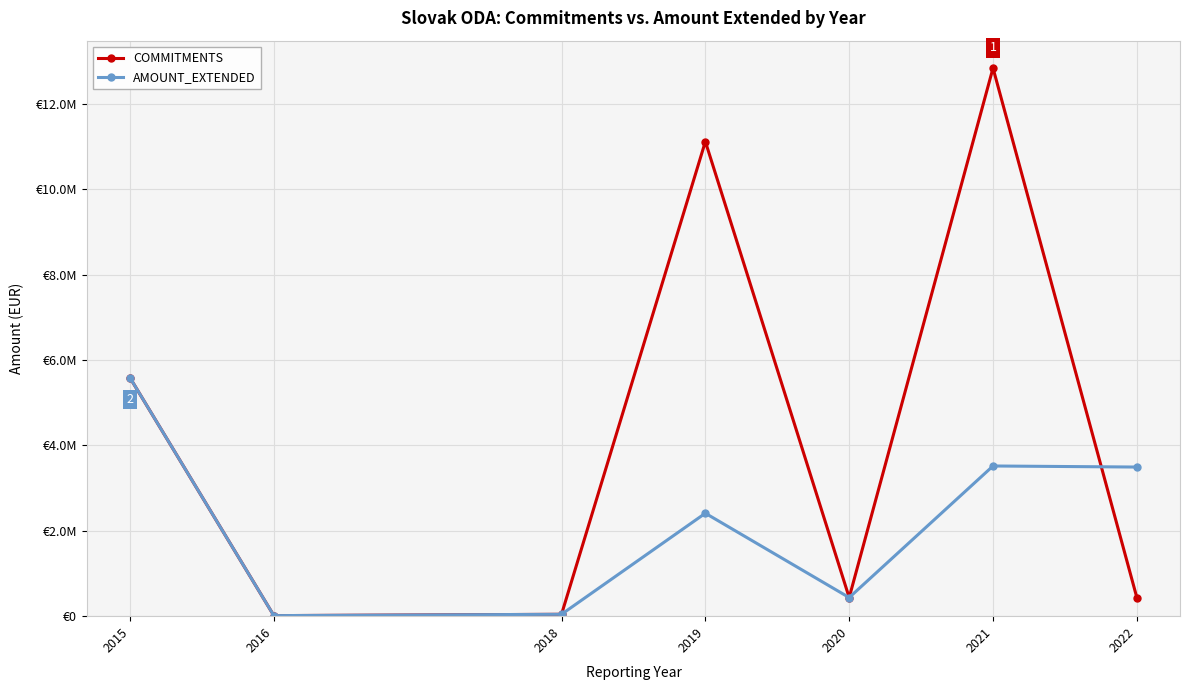

What is the value of the AMOUNT_EXTENDED point at the 4th from the left?

2410394